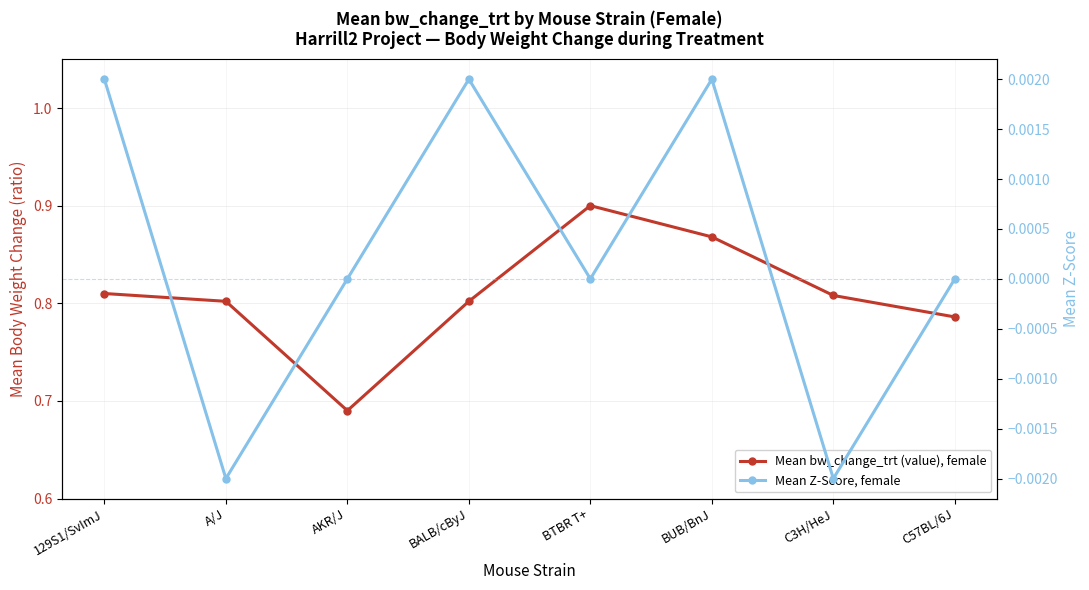

True or false: Mean bw_change_trt (value), female has more than 1 points higher than both neighbors.

False